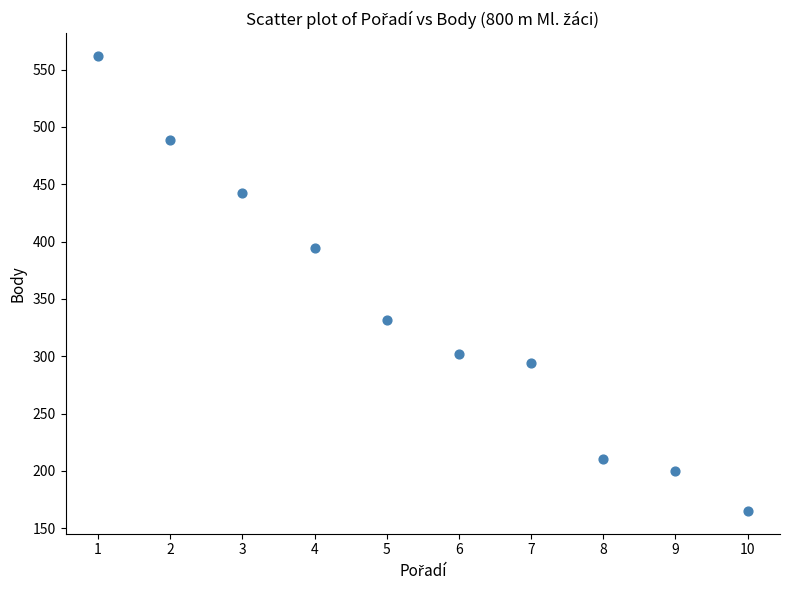

What is the range of X values (max minus min)?

9